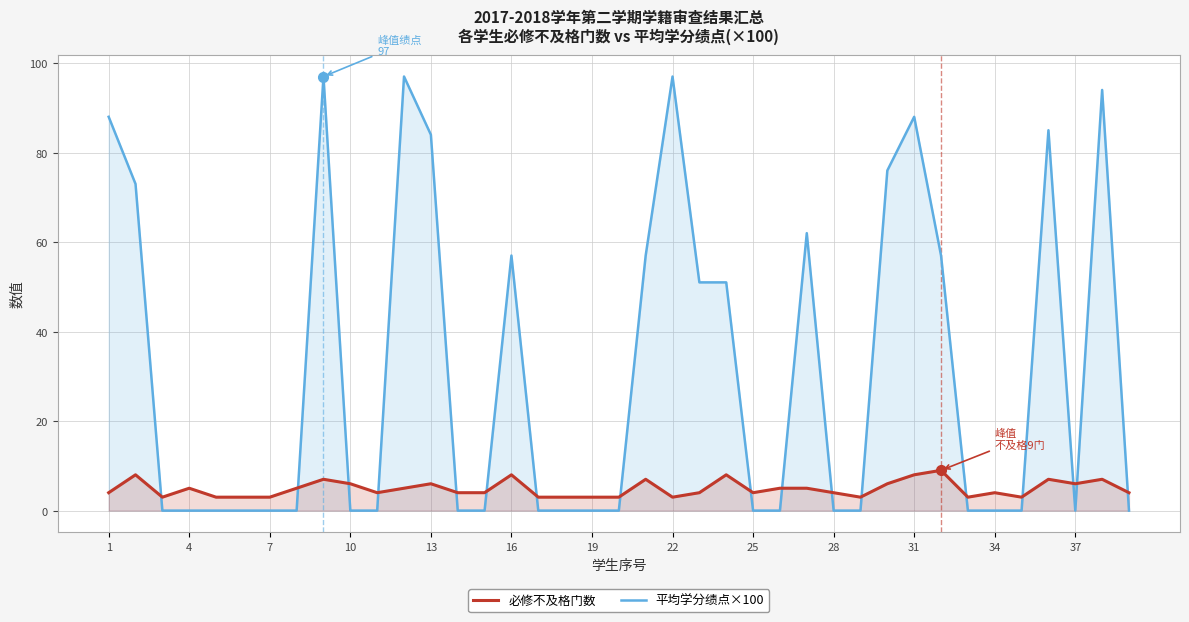

Rank the series by their average value, from lowest to highest.

必修不及格门数, 平均学分绩点×100